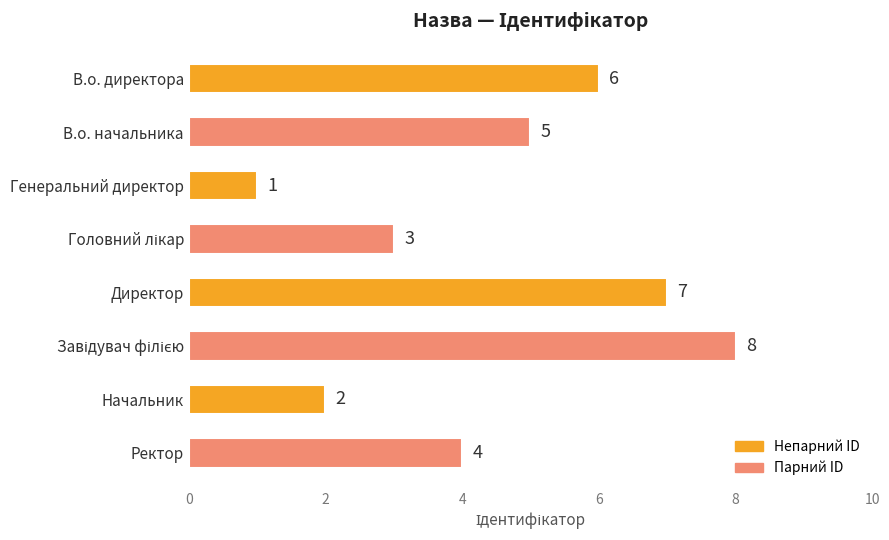

Reading top to bottom, transcribe all the data shown in this chart.

6	5	1	3	7	8	2	4